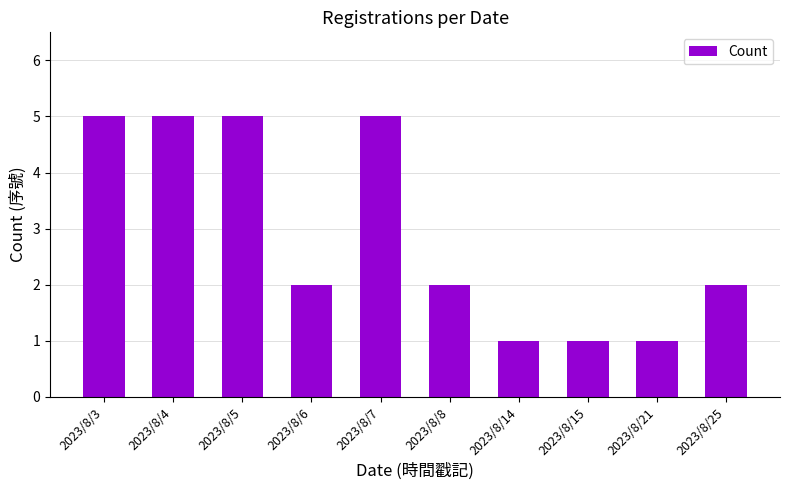

Reading left to right, transcribe all the data shown in this chart.

5	5	5	2	5	2	1	1	1	2